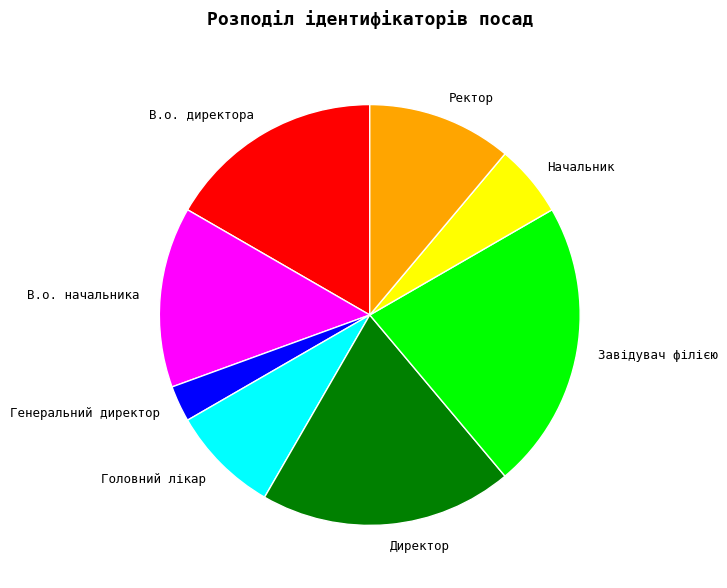

Is there any slice that represents more than half of the pie?

No